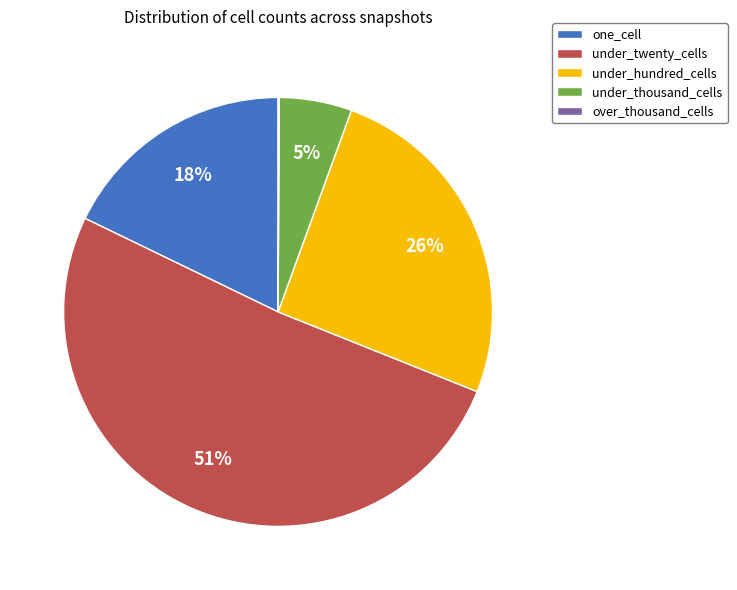

The under_twenty_cells slice represents 46% of the pie. True or false?

False